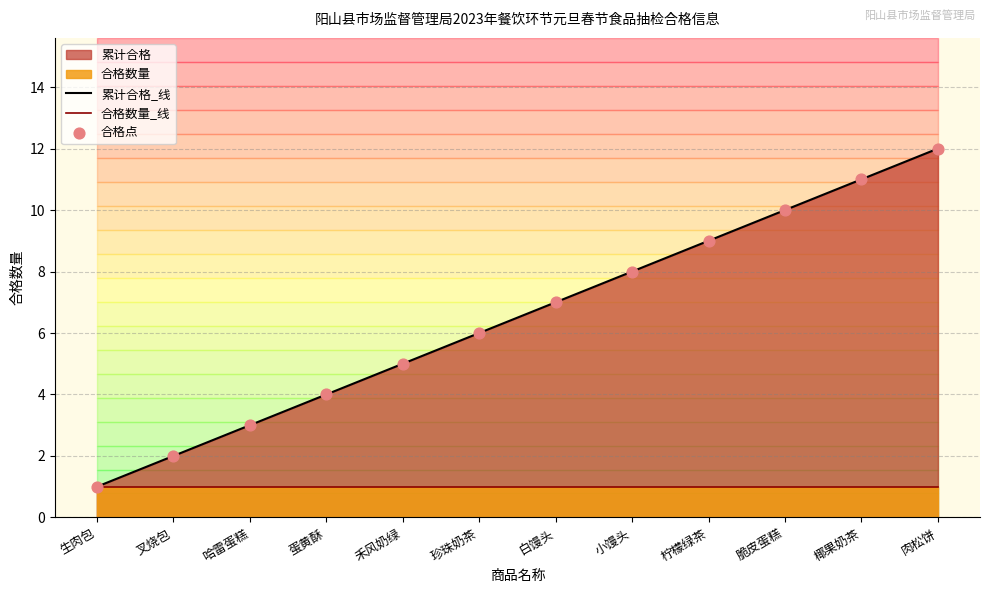

Which series has the largest Y range (max minus min)?

累计合格_线